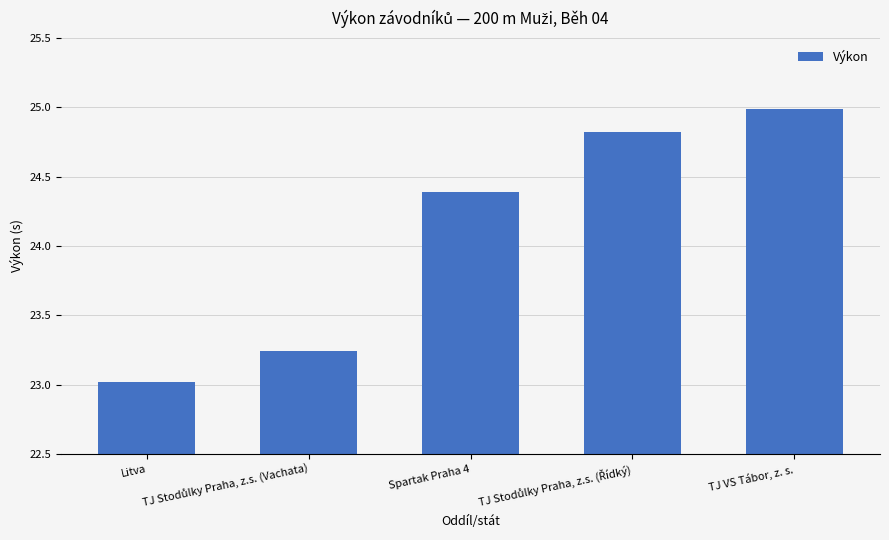

How many series are shown in this chart?

1